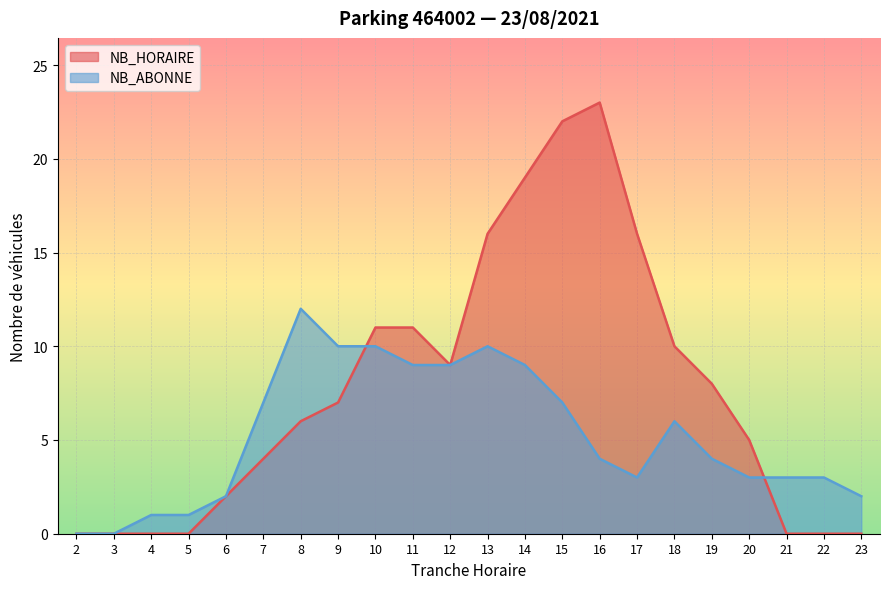

How many data points in NB_ABONNE are above 4?

10